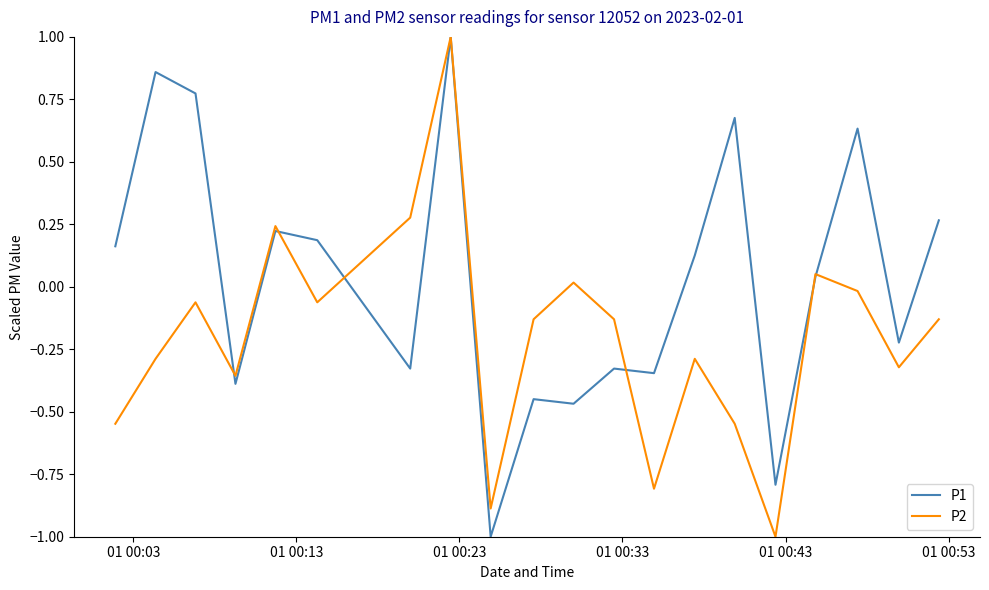

What is the minimum value for P1?

-1.0